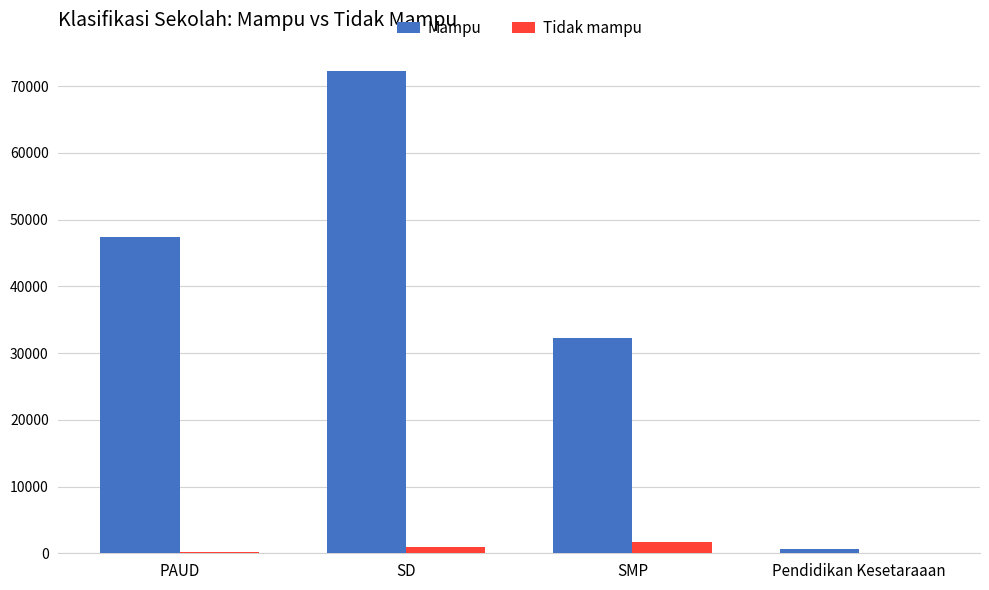

At which label is Tidak mampu closest to 815?

SD